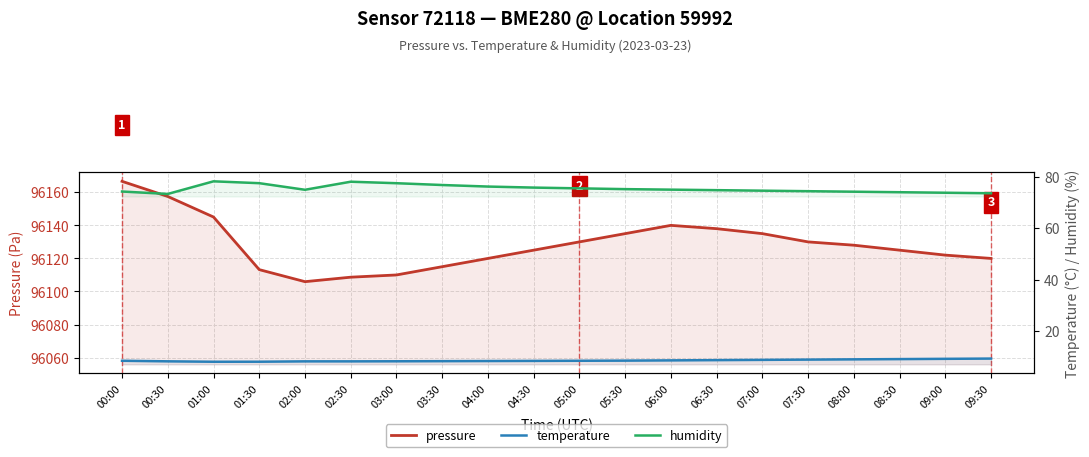

What is the label of the 16th point from the left?

07:30